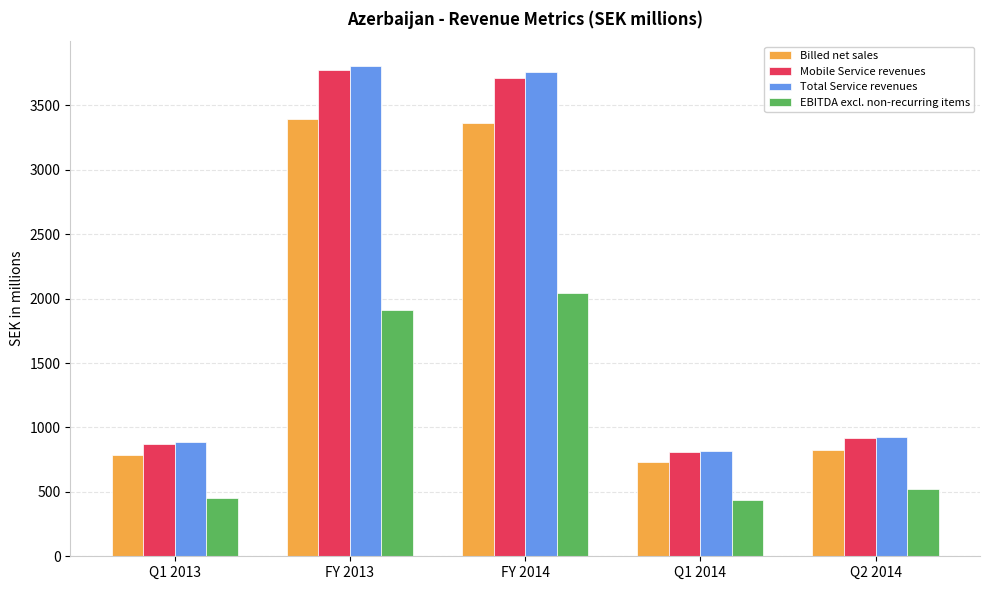

What is the label of the 2nd bar from the right?

Q1 2014